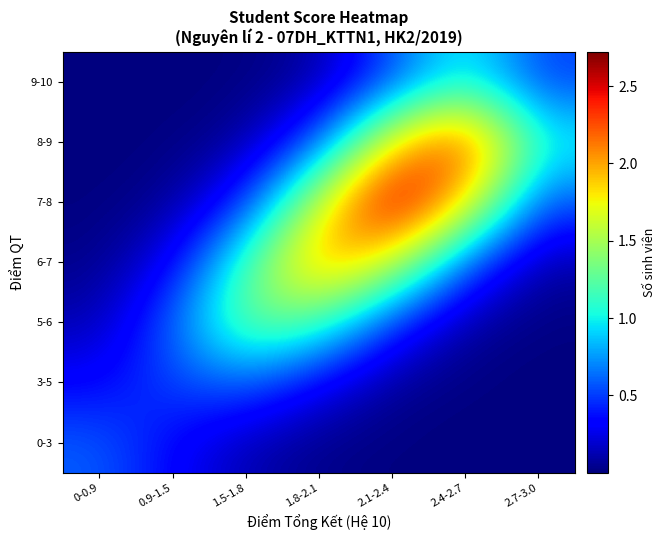

At how many categories does at least one series exceed 0?

7